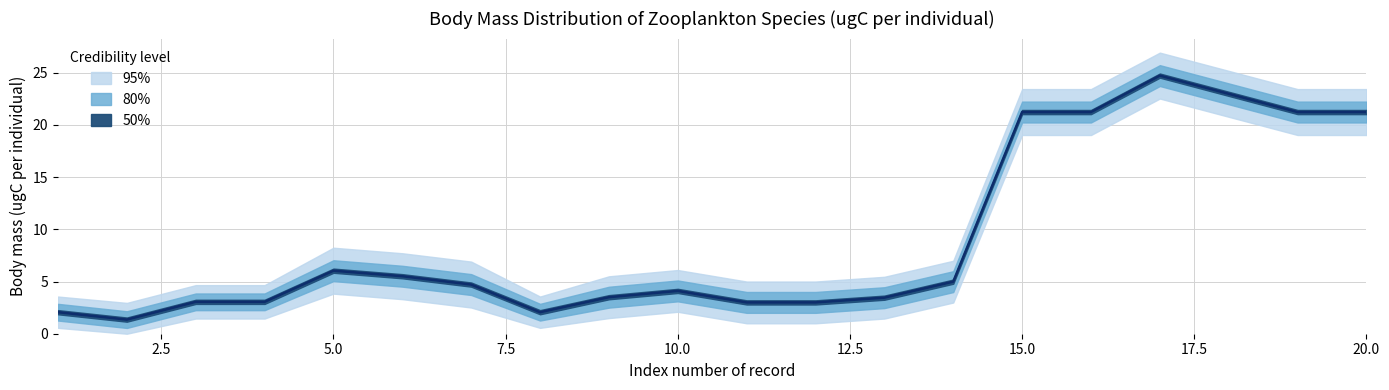

Rank the series by their maximum value, from lowest to highest.

body mass ugC (95% lower), body mass ugC (80% lower), body mass ugC (median), body mass ugC (80% upper), body mass ugC (95% upper)